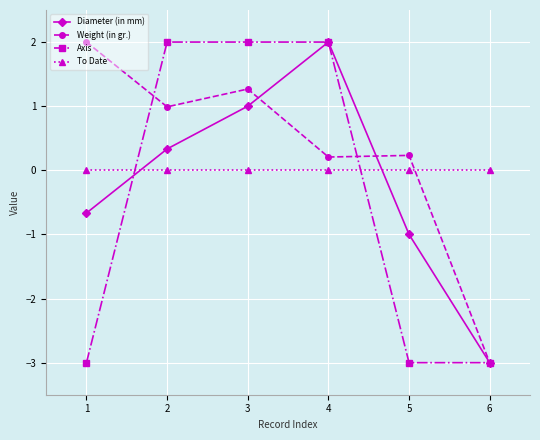

What is the average value of the Axis series?

-0.5